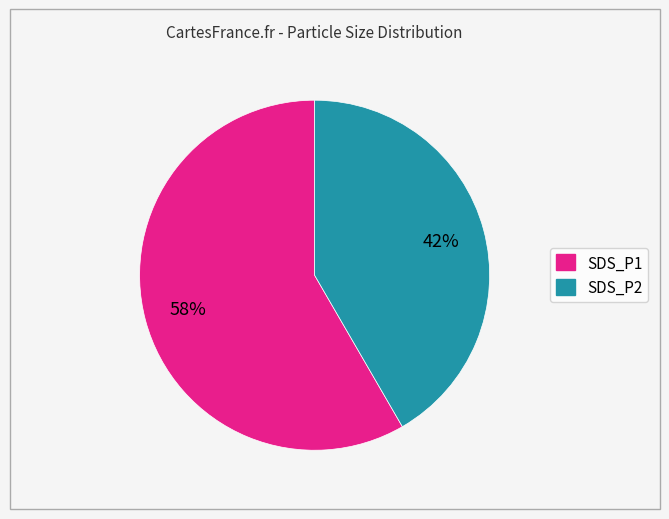

Which category has the smallest portion of the pie?

SDS_P2